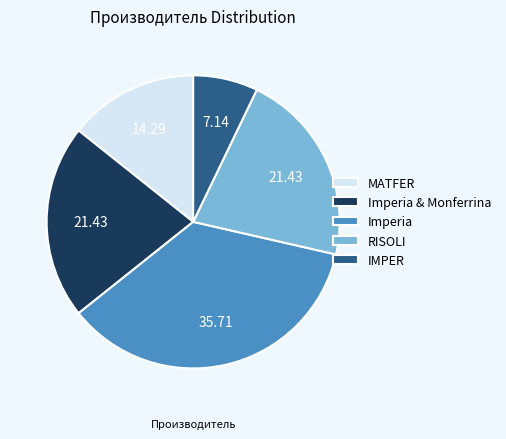

Which category has the smallest portion of the pie?

IMPER